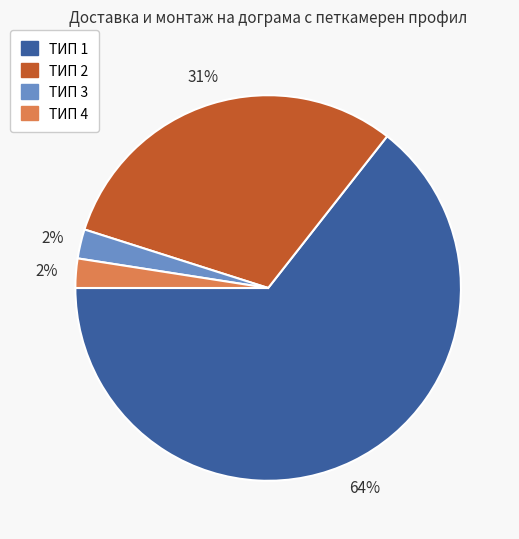

To the nearest percent, what percentage of the pie is ТИП 2?

31%